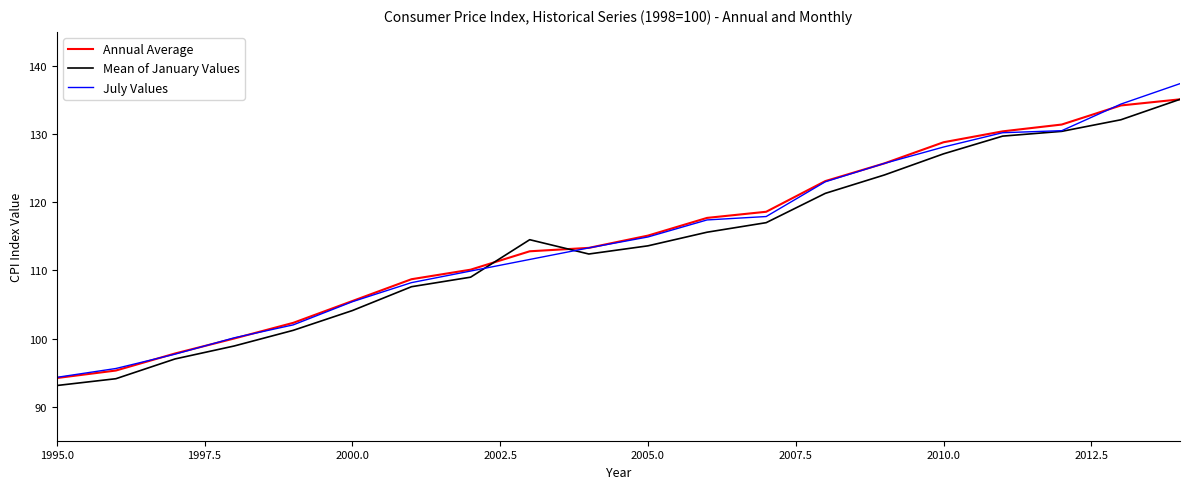

Which series has the largest range (max minus min)?

July Values